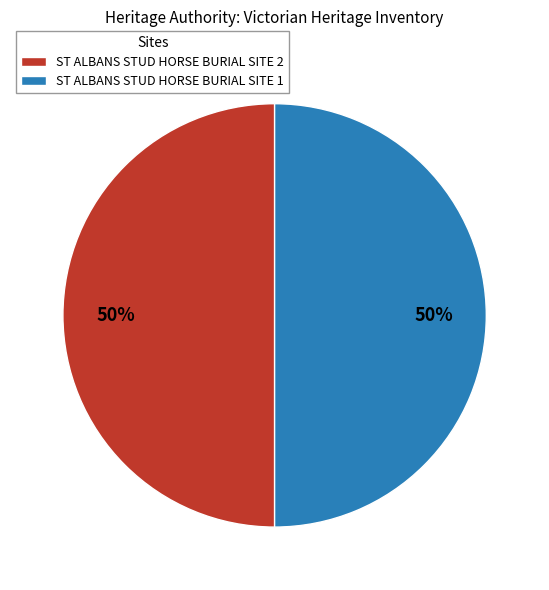

Count the number of slices in the pie.

2